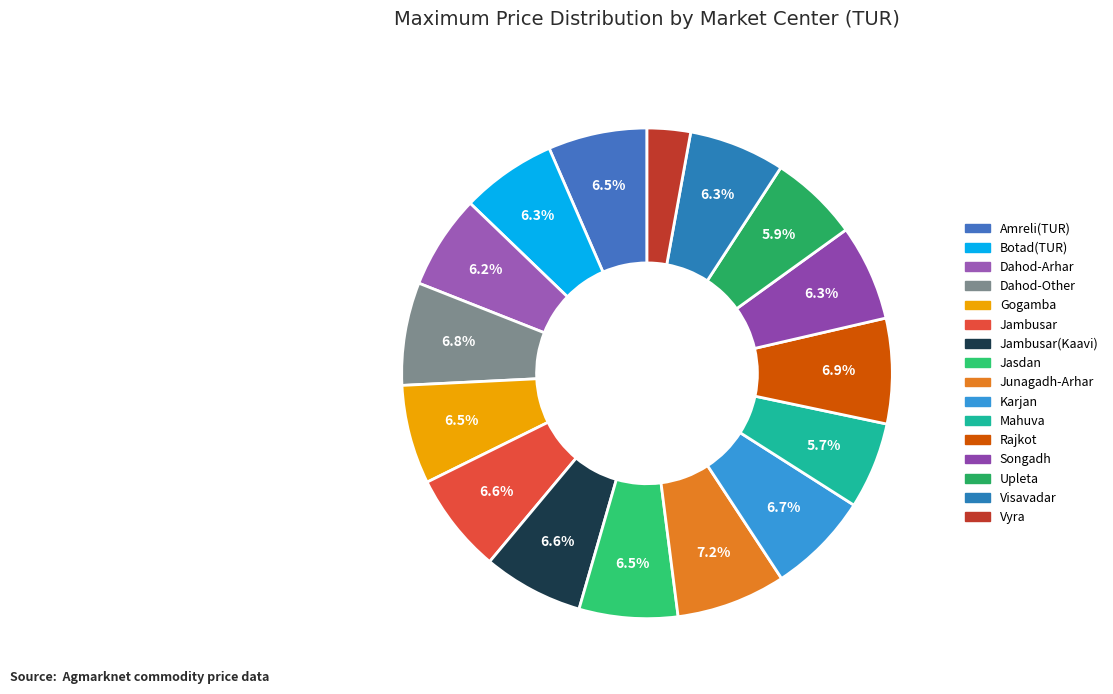

How many segments does this pie chart have?

16